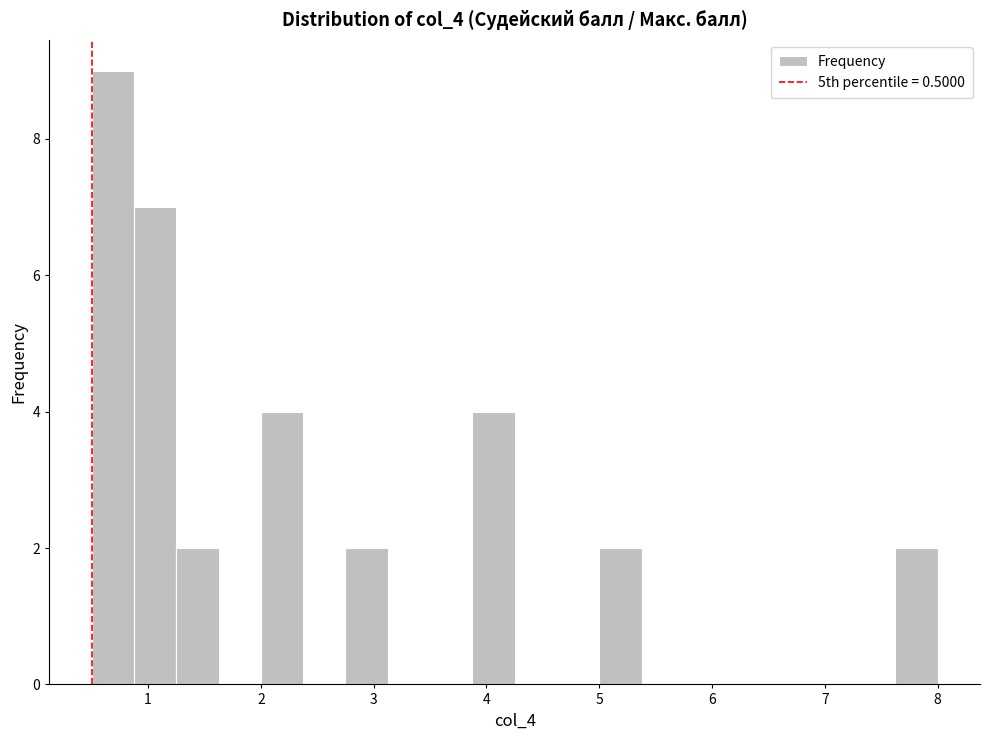

Read against the x-axis, roughly where is the centre of the tallest bar?

0.7